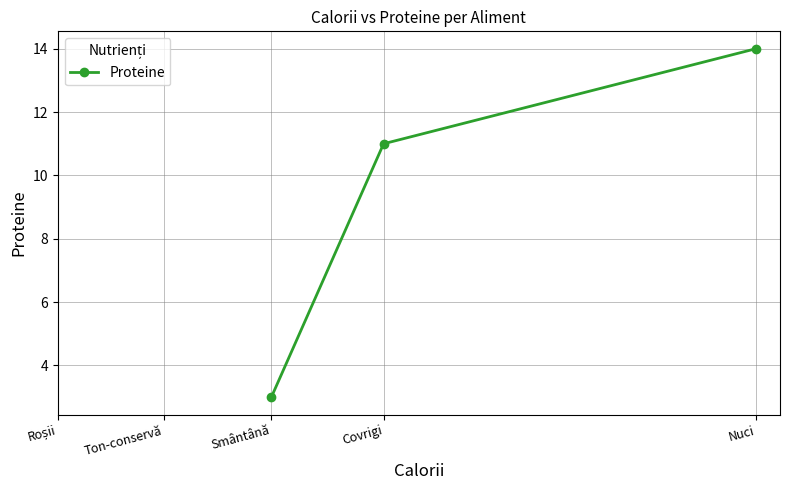

What is the smallest value displayed?

3